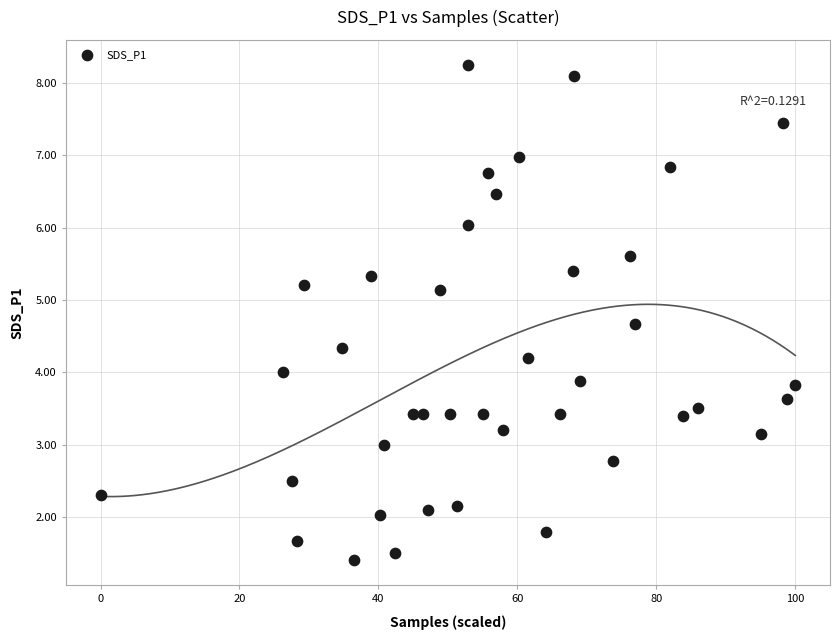

What is the range of X values (max minus min)?

100.0